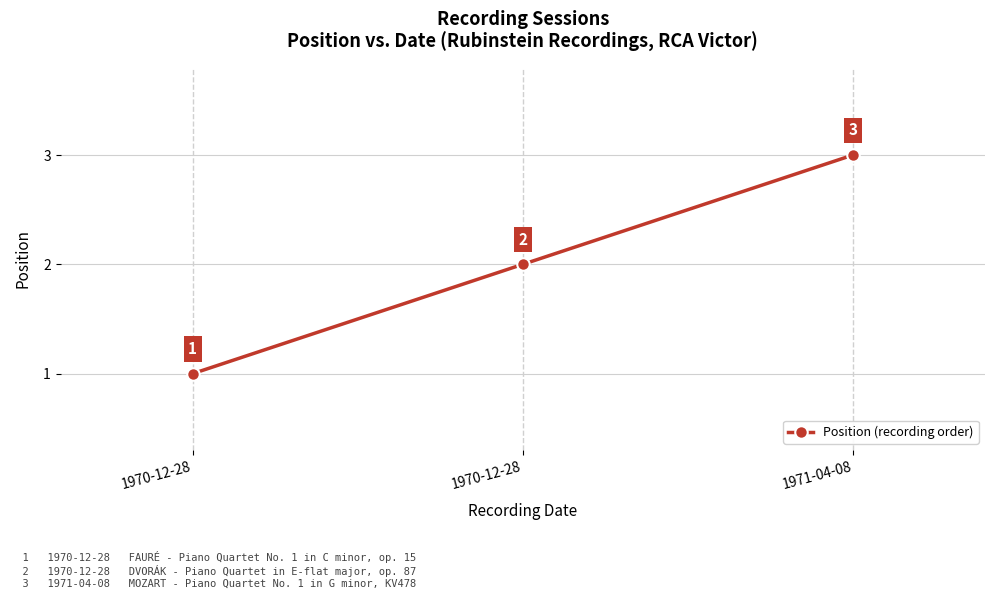

Is this an area chart (filled region under the line)?

No